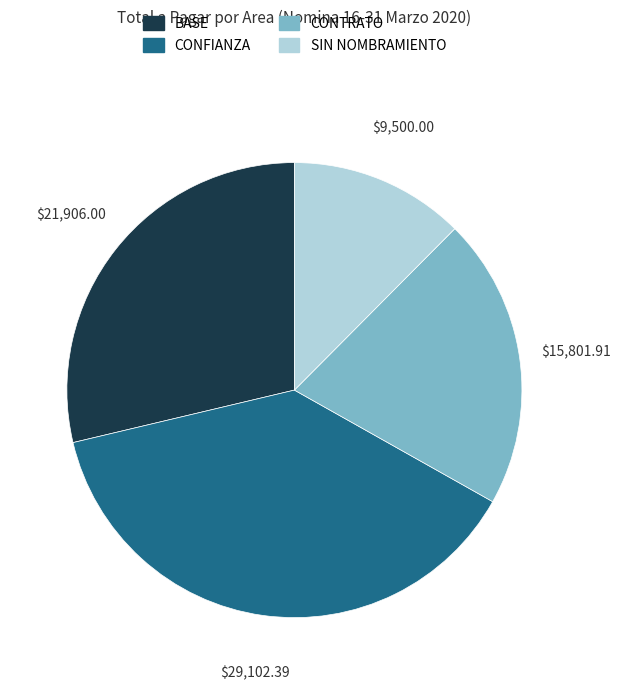

Is the sum of CONTRATO and BASE greater than half?

No